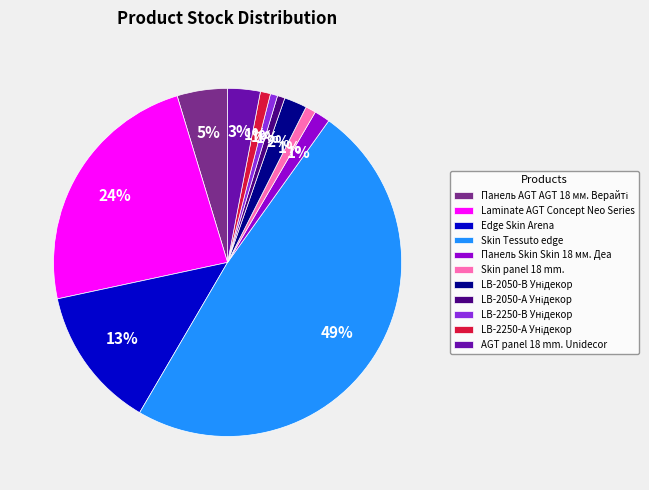

How many segments does this pie chart have?

11